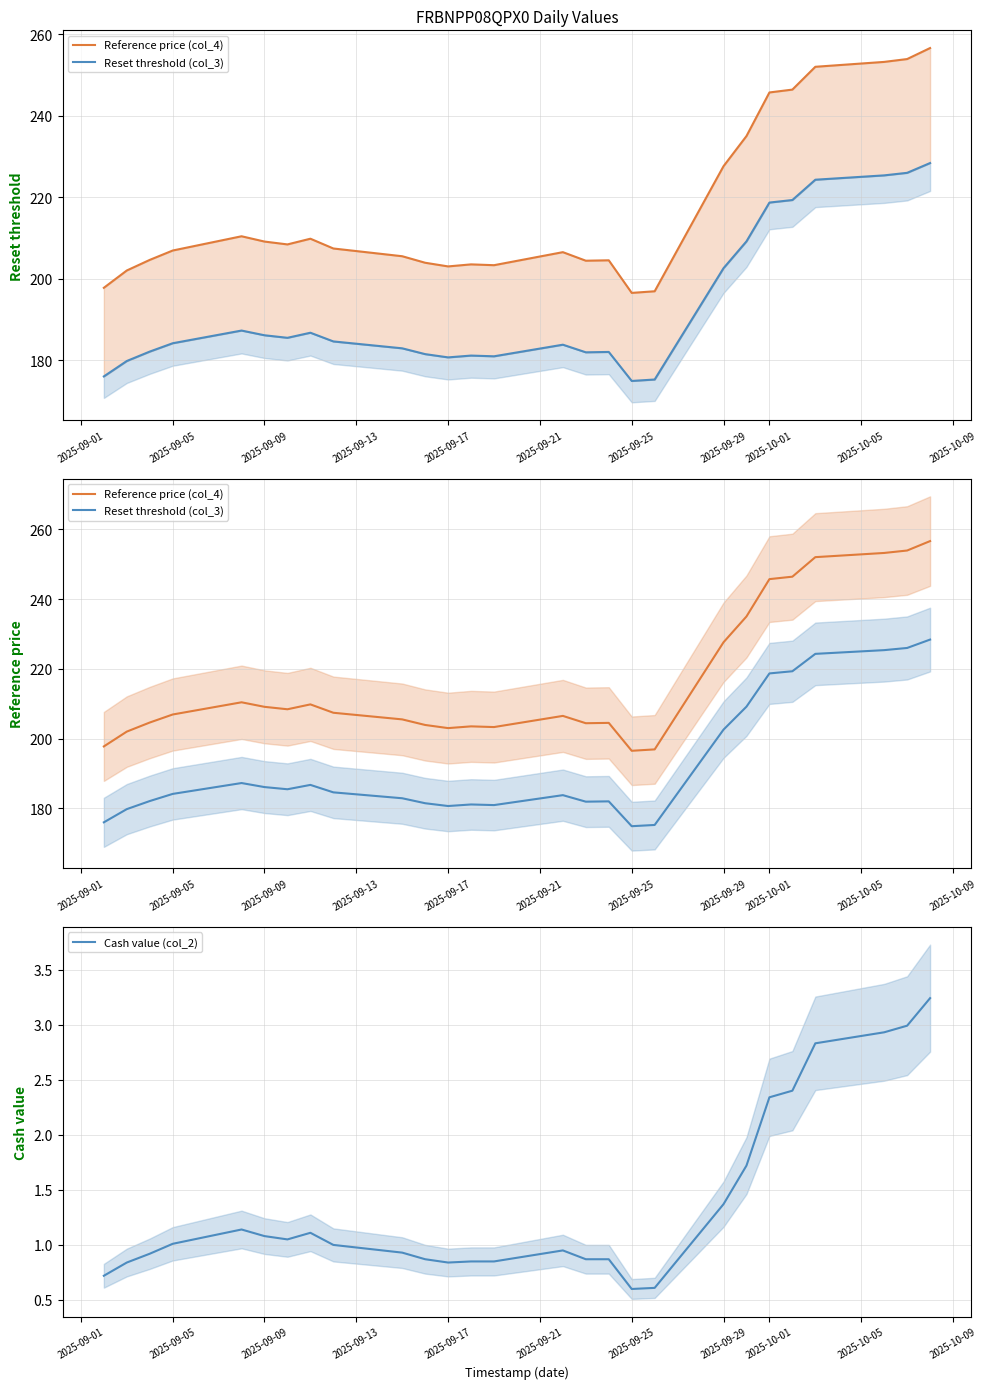

The Cash value (col_2) series shows 4.2 at 2025-10-01. True or false?

False